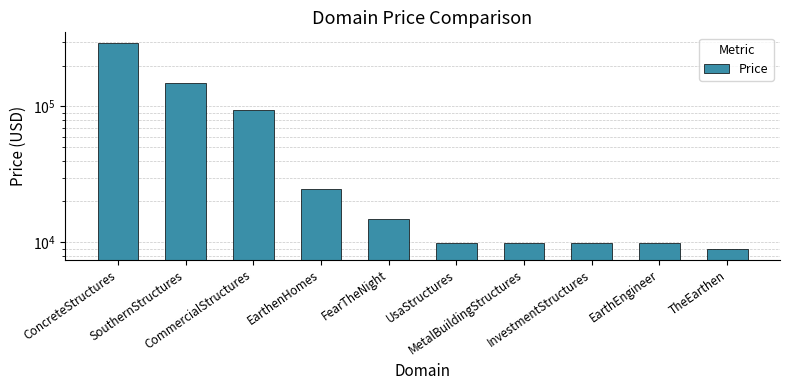

What is the change in value from EarthenHomes to FearTheNight?

-10000